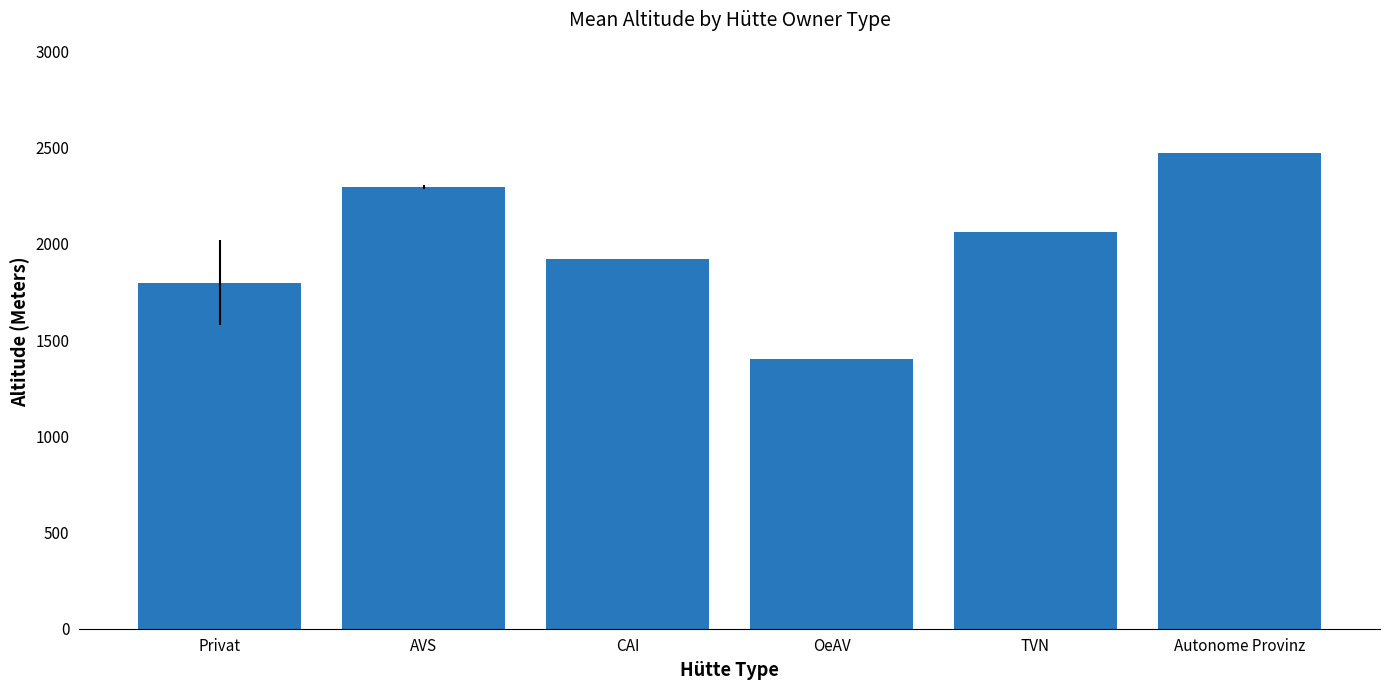

What is the sum of the values at AVS and TVN?

4359.5